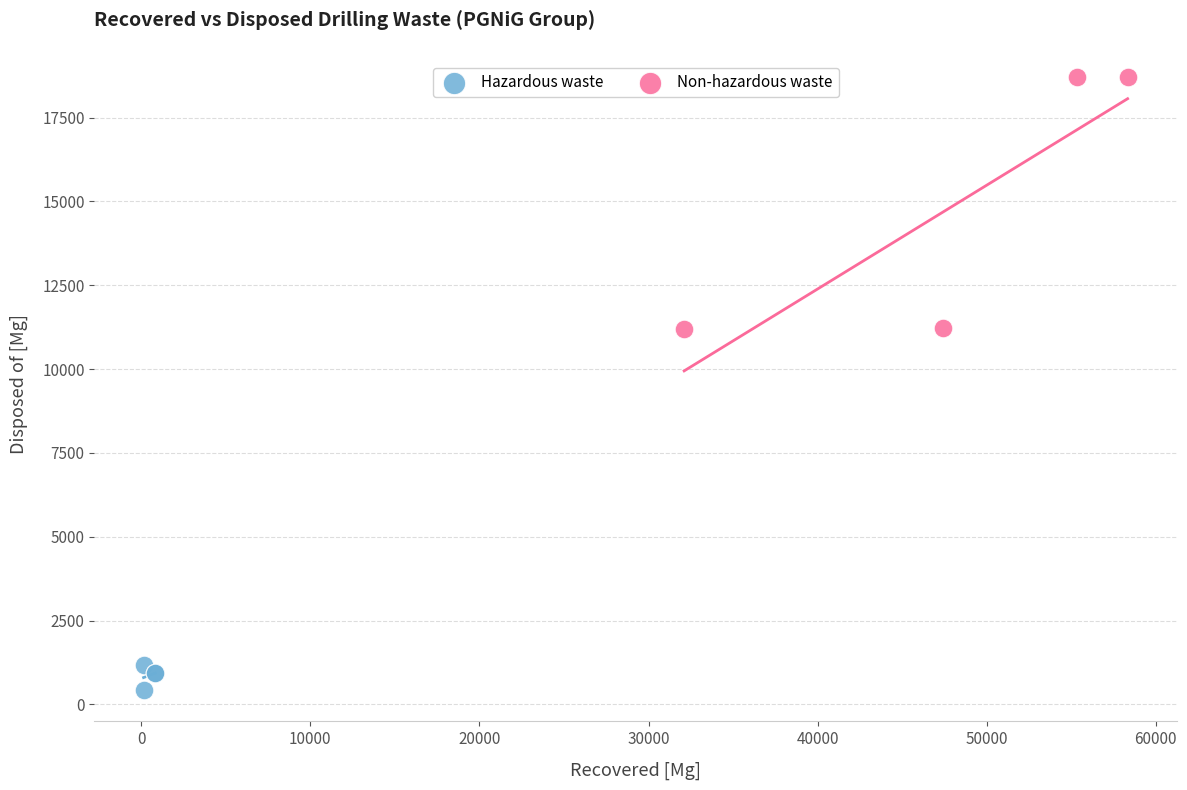

Which series contains the highest Y value?

Non-hazardous waste